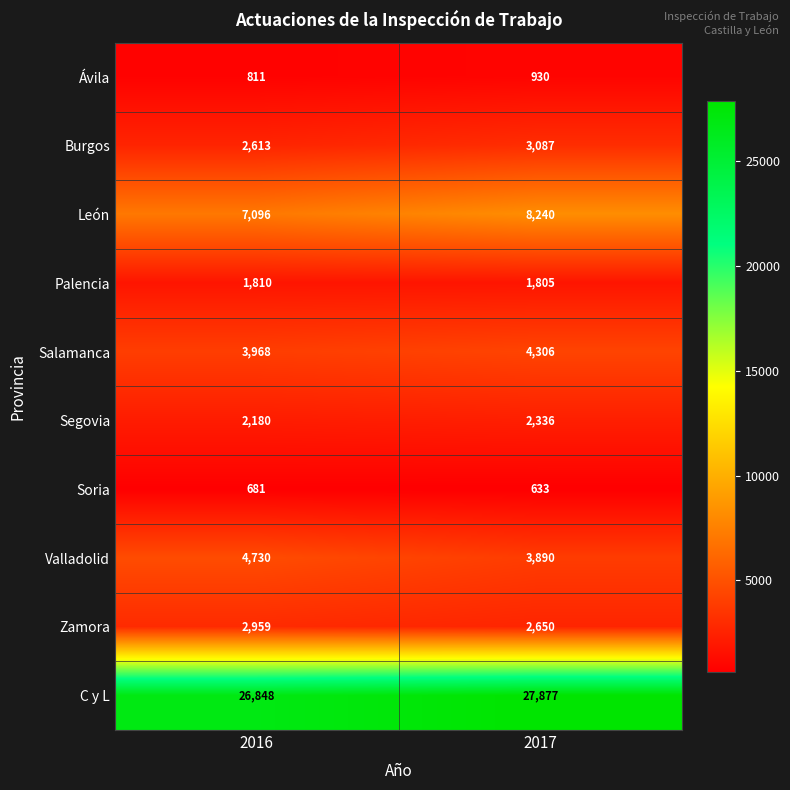

The Valladolid series shows 1216 at 2016. True or false?

False